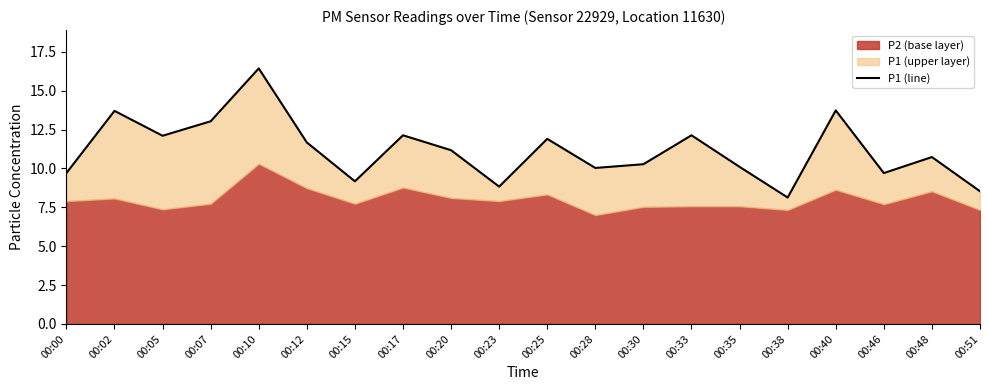

Read the value at 00:25.

11.9